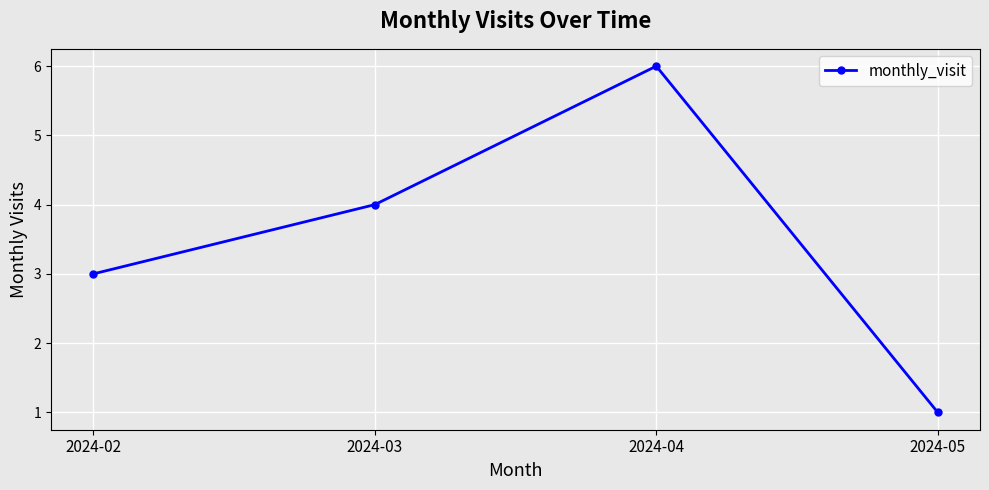

What is the sum of the values at 2024-04 and 2024-03?

10